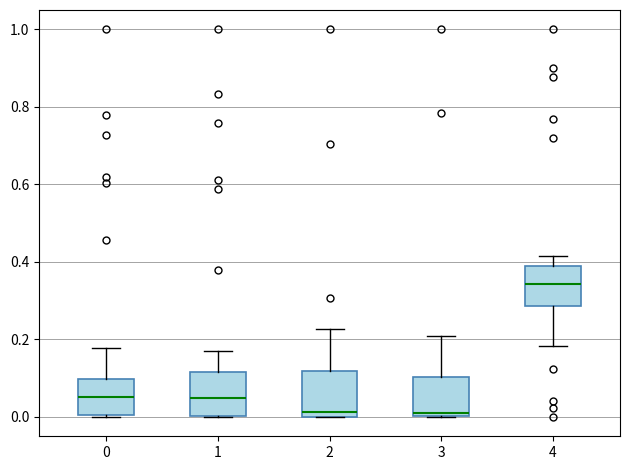

Where is the lower edge of the box at x = 3 on the y-axis? The values are not printed on the chart, so give them approximately, as read against the axis.

0.00